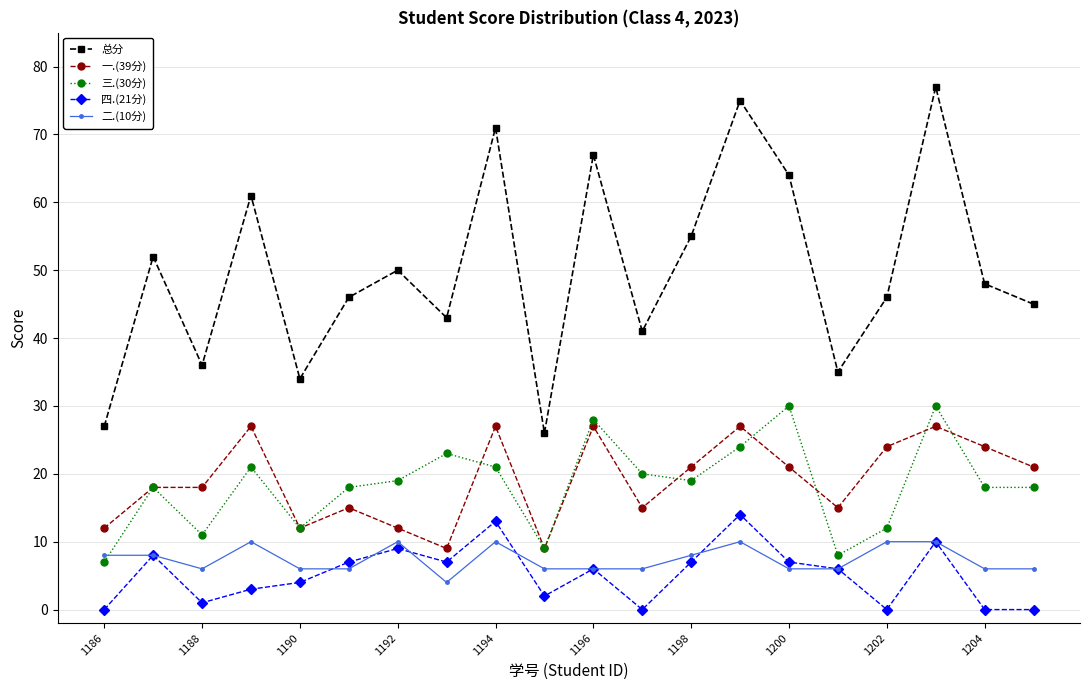

How many interior local peaks does the 总分 series have?

7